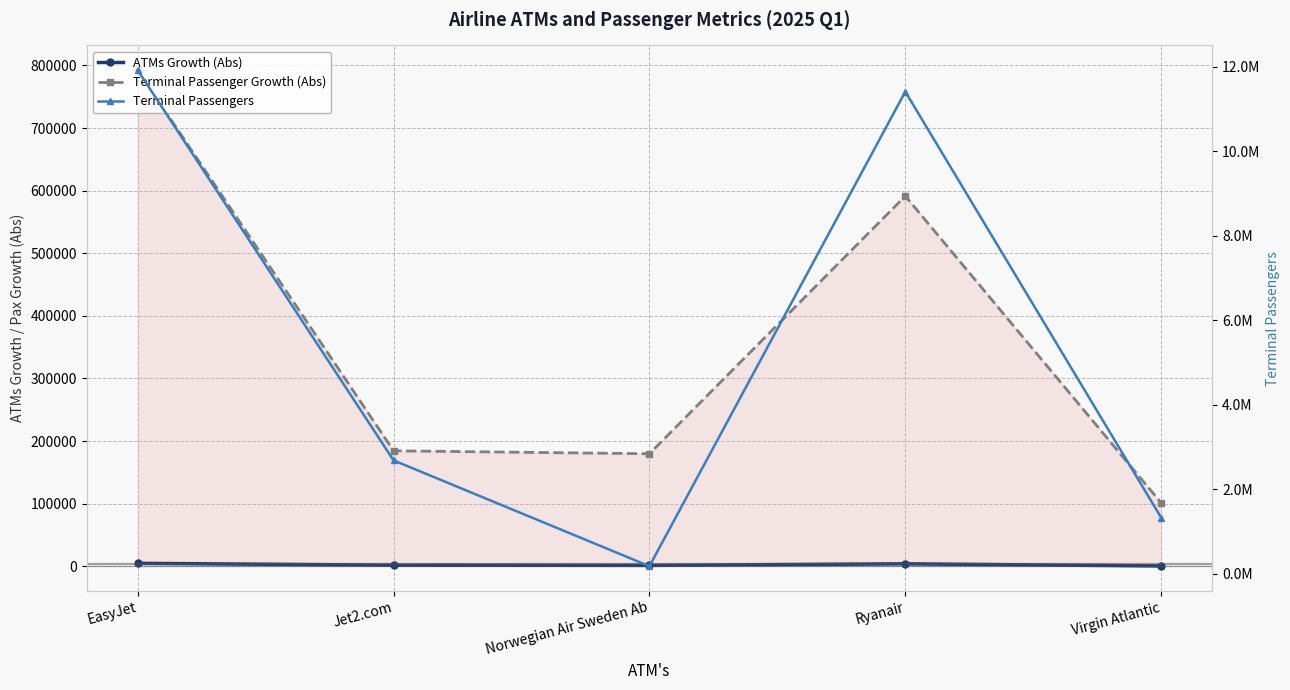

Is the value of Terminal Passenger Growth (Abs) at EasyJet greater than the value of ATMs Growth (Abs) at Ryanair?

Yes